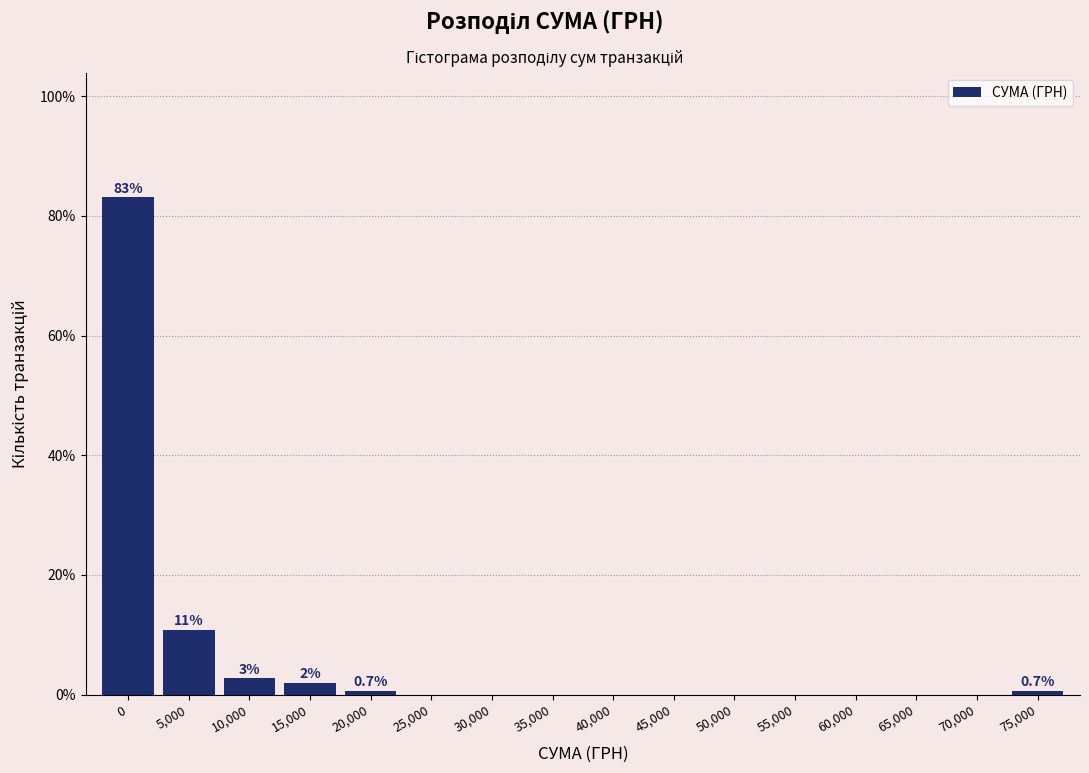

Reading right to left, extract all data points from this chart.

75,000=0.7	70,000=0.0	65,000=0.0	60,000=0.0	55,000=0.0	50,000=0.0	45,000=0.0	40,000=0.0	35,000=0.0	30,000=0.0	25,000=0.0	20,000=0.7	15,000=2.0	10,000=2.7	5,000=10.8	0=83.1